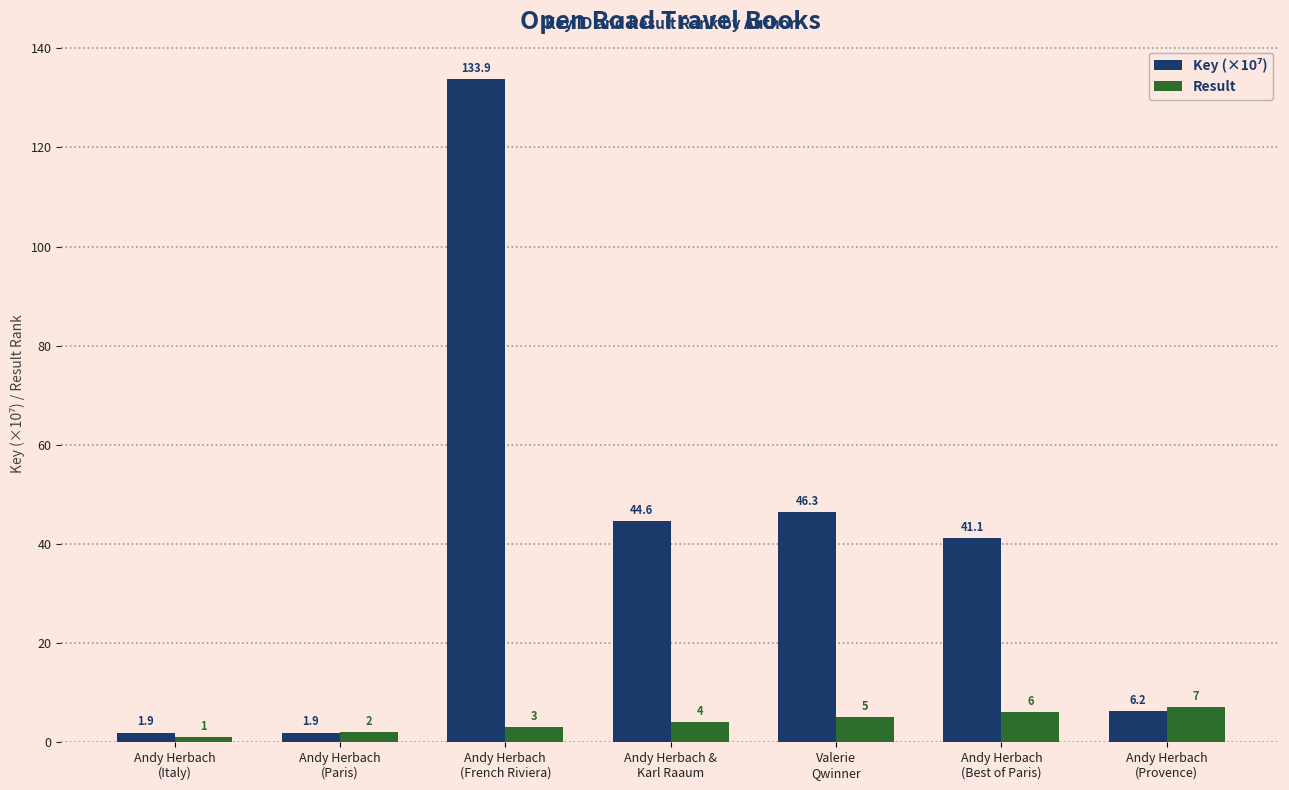

What is the total value across all series at Andy Herbach &
Karl Raaum?

48.6